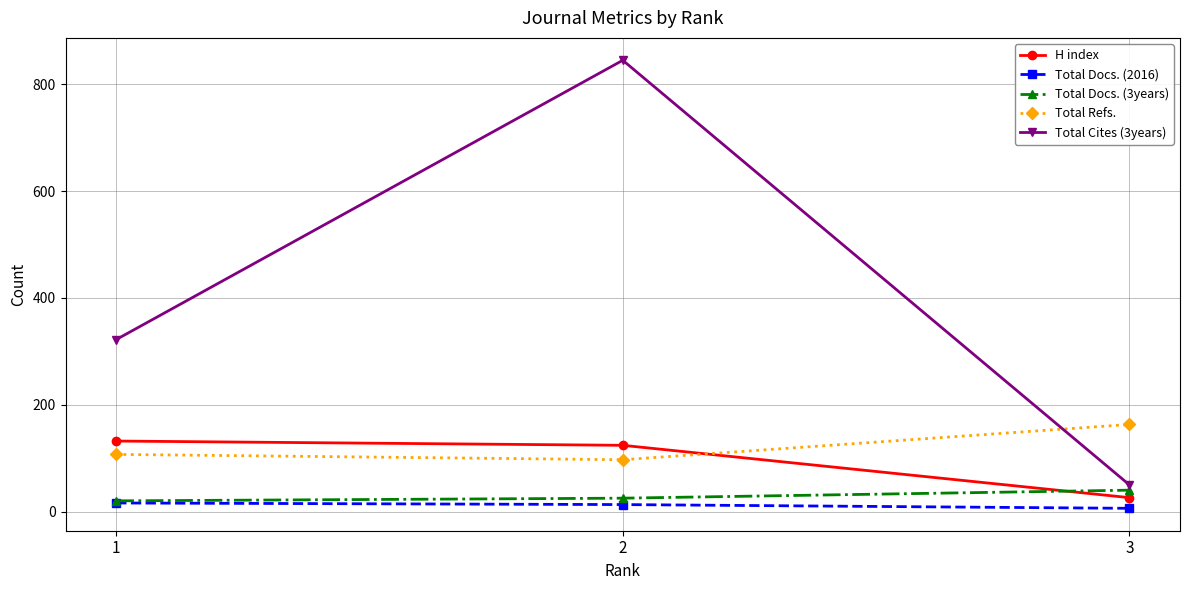

Is it true that H index equals 26 at 3?

True